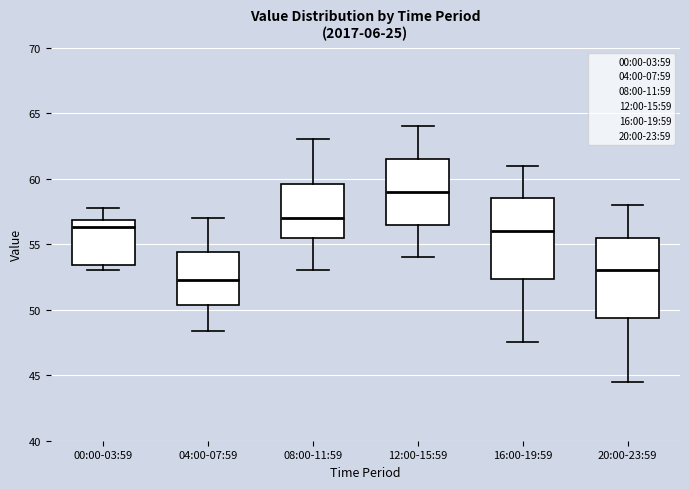

Which box's median line is the highest?

12:00-15:59